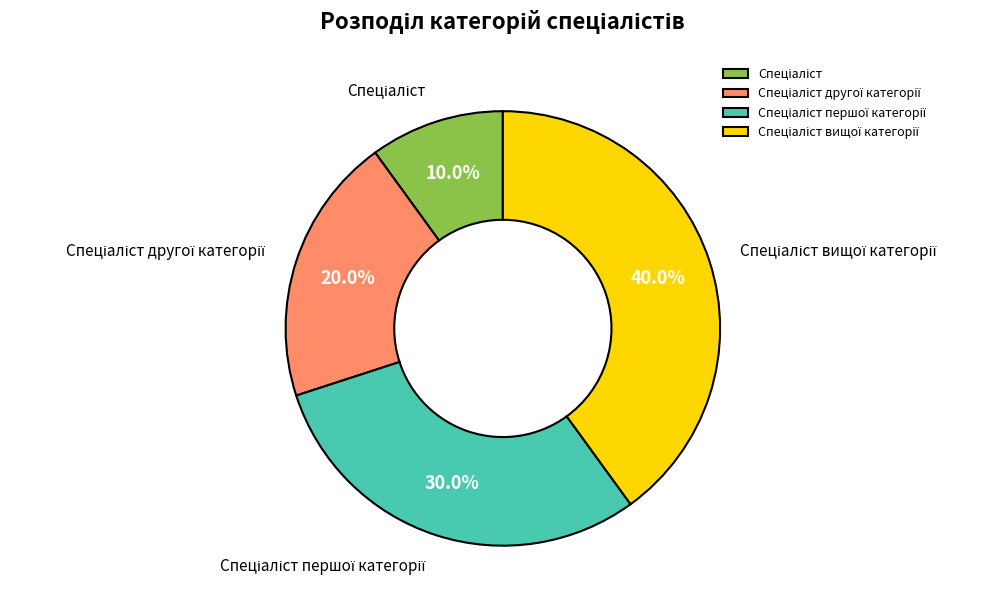

Does any single category account for the majority?

No